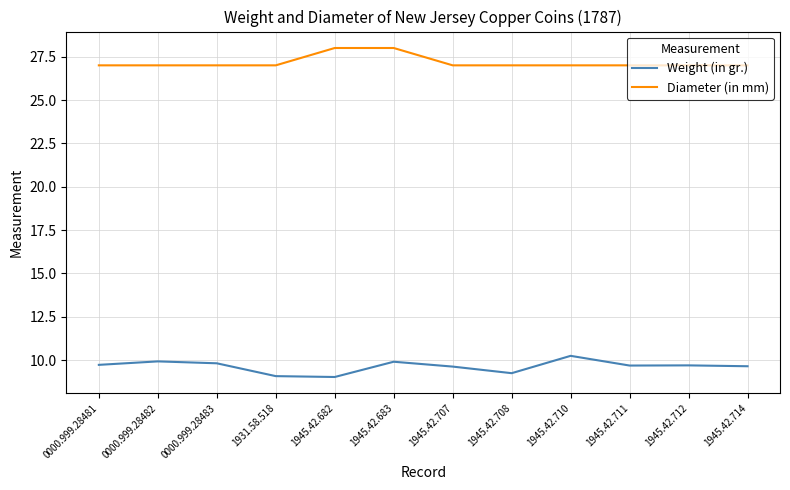

Is this an area chart (filled region under the line)?

No